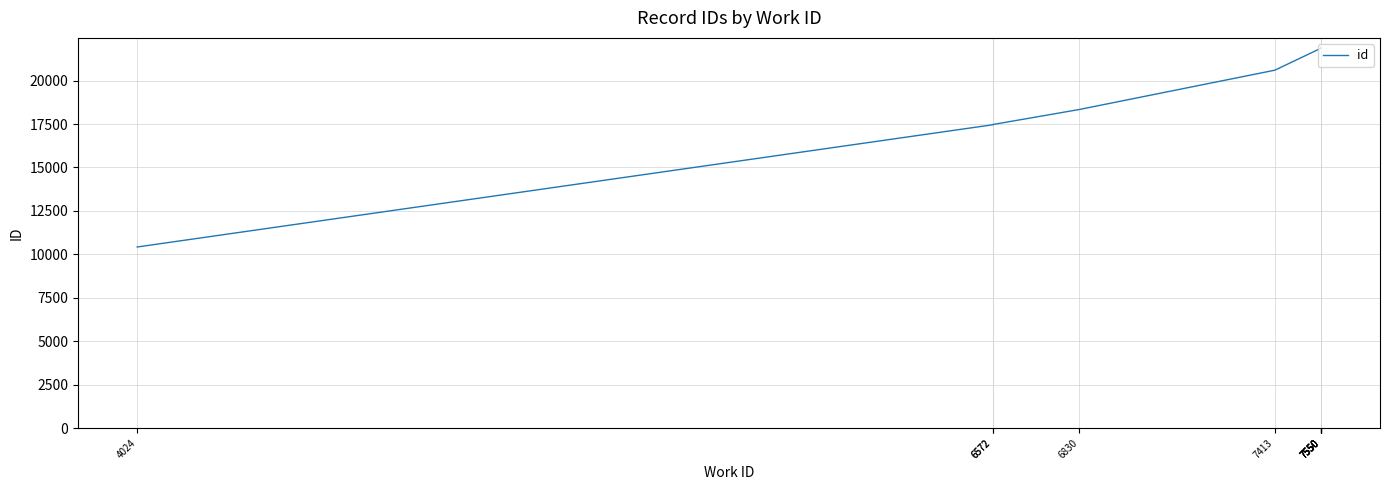

What is the difference between the maximum and second lowest values?

4429